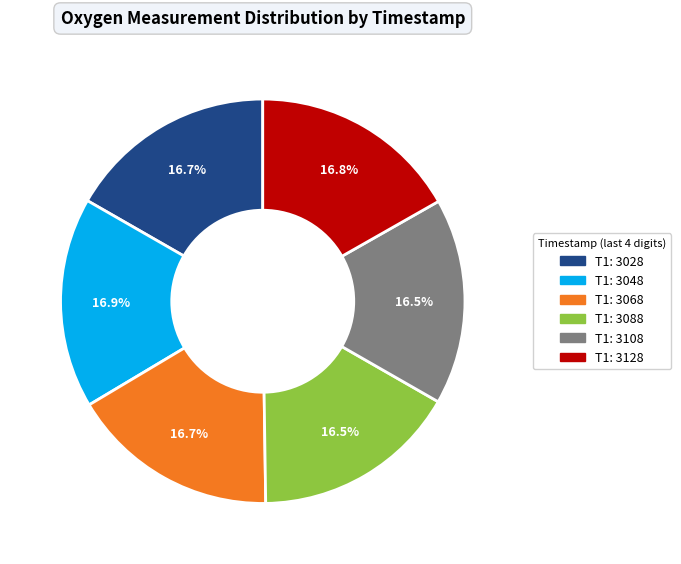

Is there any slice that represents more than half of the pie?

No